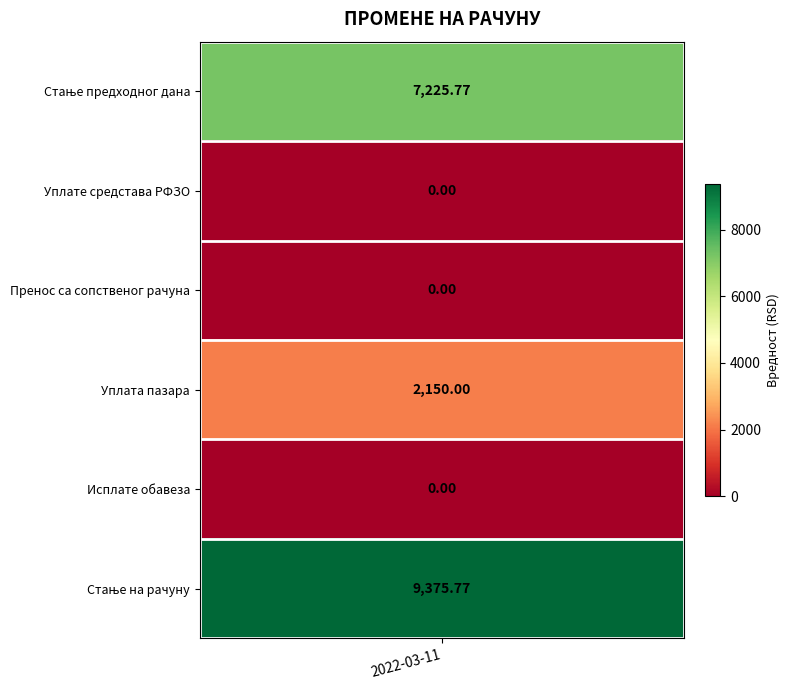

Where is the data nearest to the value 4687?

Уплата пазара